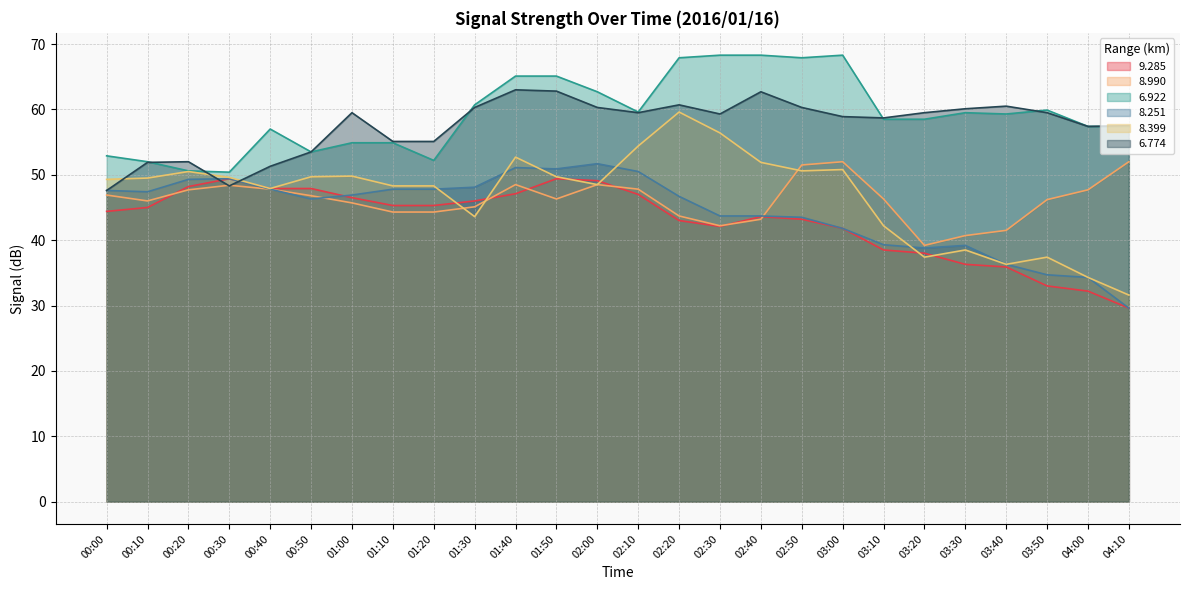

Reading right to left, transcribe all the data shown in this chart.

9.285: 29.6	32.2	33.0	35.9	36.3	38.0	38.5	41.8	43.2	43.6	42.1	43.0	47.0	49.1	49.4	47.1	46.0	45.3	45.3	46.5	47.9	47.9	49.4	48.2	45.0	44.4
8.990: 52.0	47.7	46.2	41.5	40.7	39.2	46.3	52.0	51.5	43.2	42.2	43.7	47.8	48.5	46.3	48.5	45.1	44.3	44.3	45.7	46.8	47.8	48.4	47.7	46.0	46.9
6.922: 57.4	57.4	59.9	59.3	59.5	58.5	58.5	68.3	67.9	68.3	68.3	67.9	59.6	62.7	65.1	65.1	60.7	52.2	54.9	54.9	53.5	57.0	50.4	50.6	52.0	52.9
8.251: 29.6	34.3	34.7	36.3	39.2	38.8	39.3	41.8	43.5	43.7	43.7	46.7	50.5	51.7	50.9	51.1	48.1	47.8	47.8	46.9	46.3	47.8	49.4	49.3	47.4	47.6
8.399: 31.6	34.3	37.4	36.3	38.5	37.4	42.2	50.8	50.6	51.9	56.4	59.6	54.4	48.5	49.7	52.7	43.6	48.3	48.3	49.8	49.7	47.9	49.6	50.5	49.5	49.3
6.774: 57.5	57.4	59.5	60.5	60.1	59.5	58.7	58.9	60.3	62.7	59.3	60.7	59.5	60.3	62.8	63.0	60.3	55.1	55.1	59.5	53.5	51.3	48.3	52.0	51.9	47.6